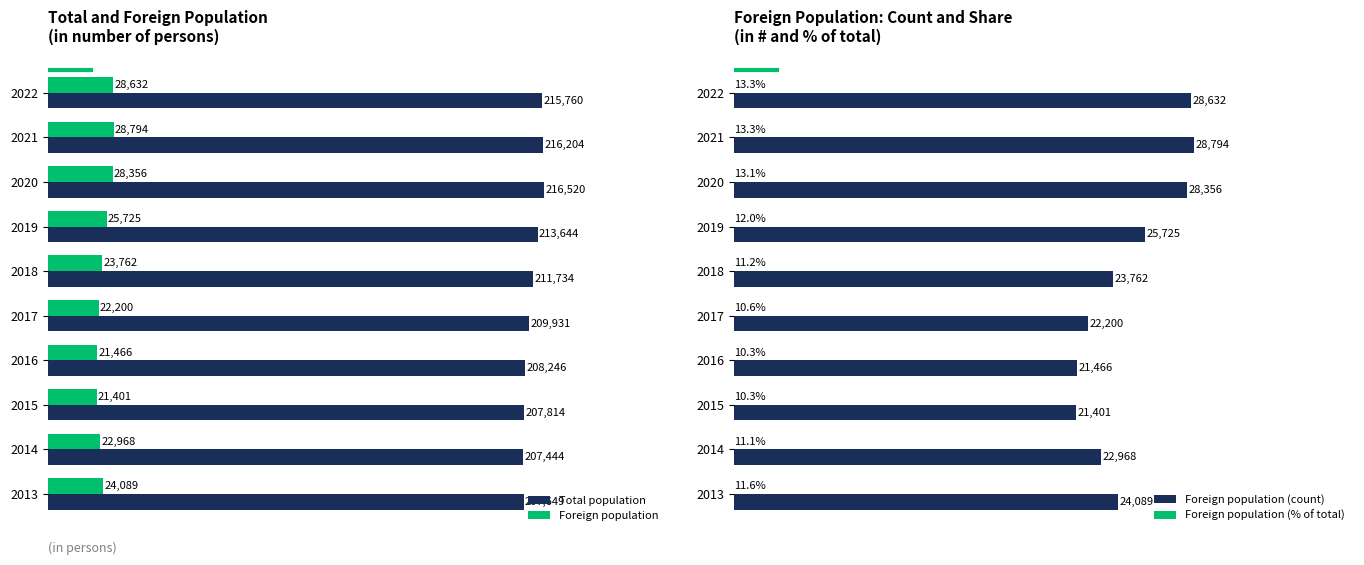

Count the number of categories in the chart.

10